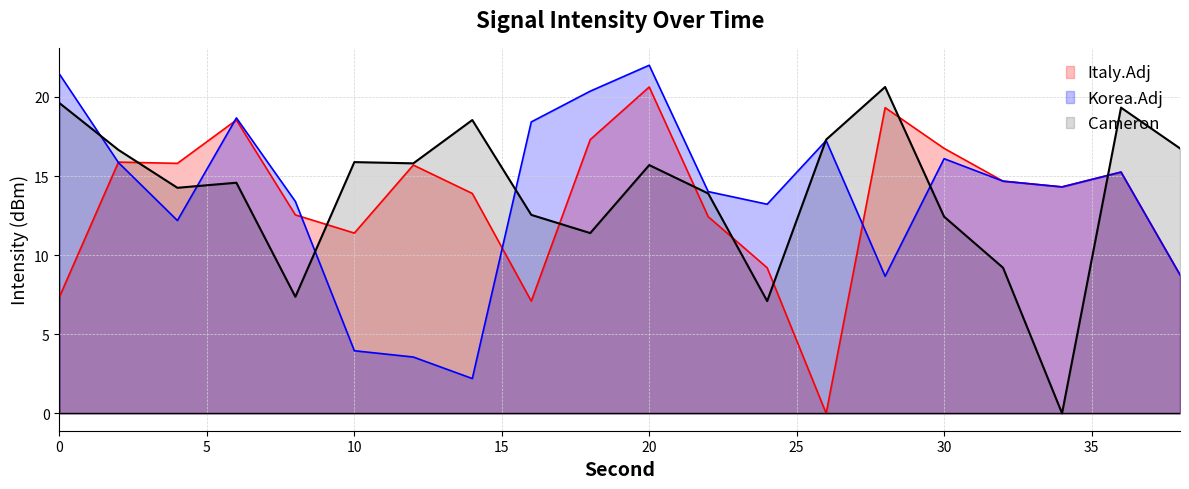

True or false: Italy.Adj and Cameron cross at least once.

True